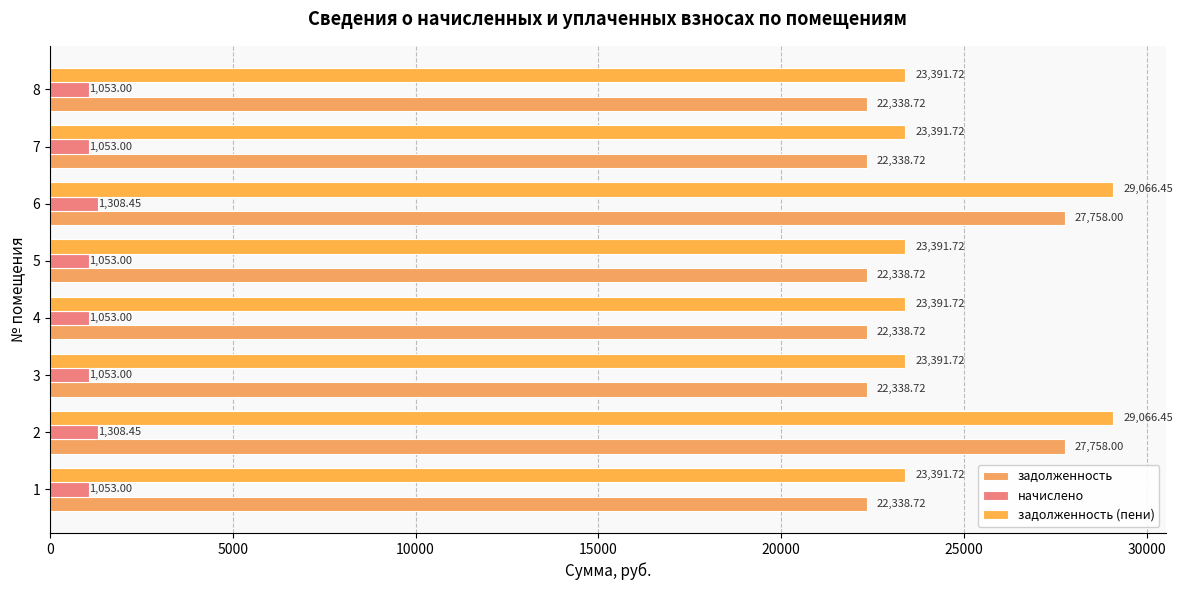

What is the sum of all задолженность (пени) values?

198483.2